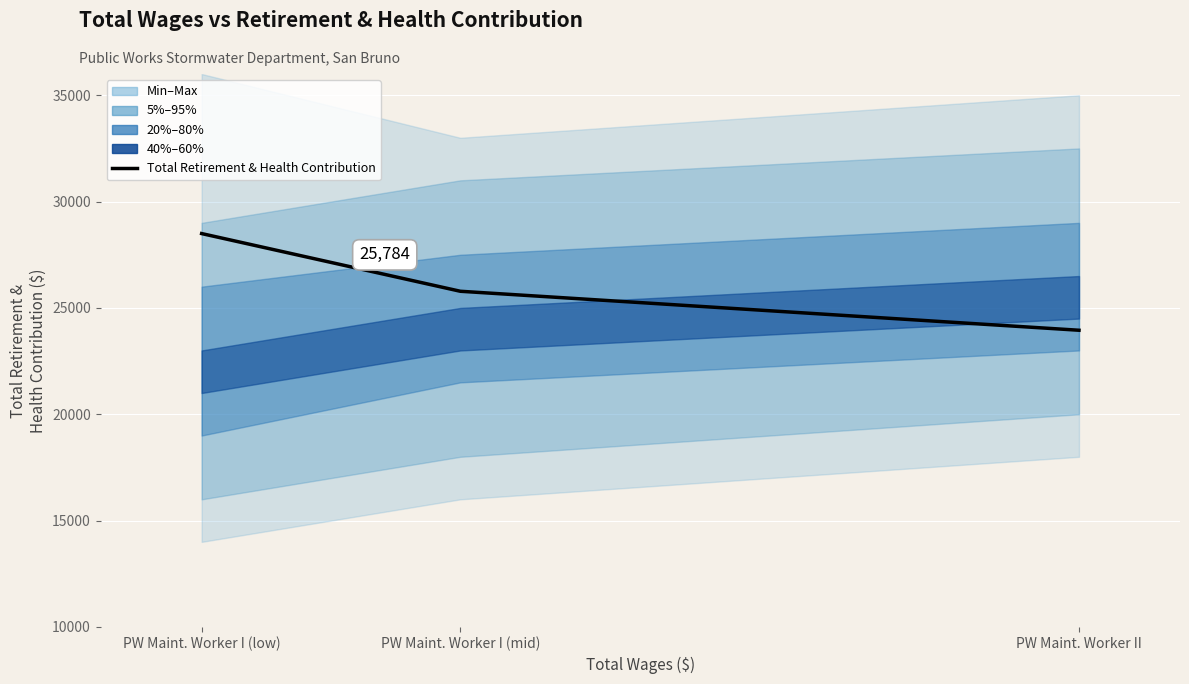

The value at PW Maint. Worker I (low) is 19417. True or false?

False